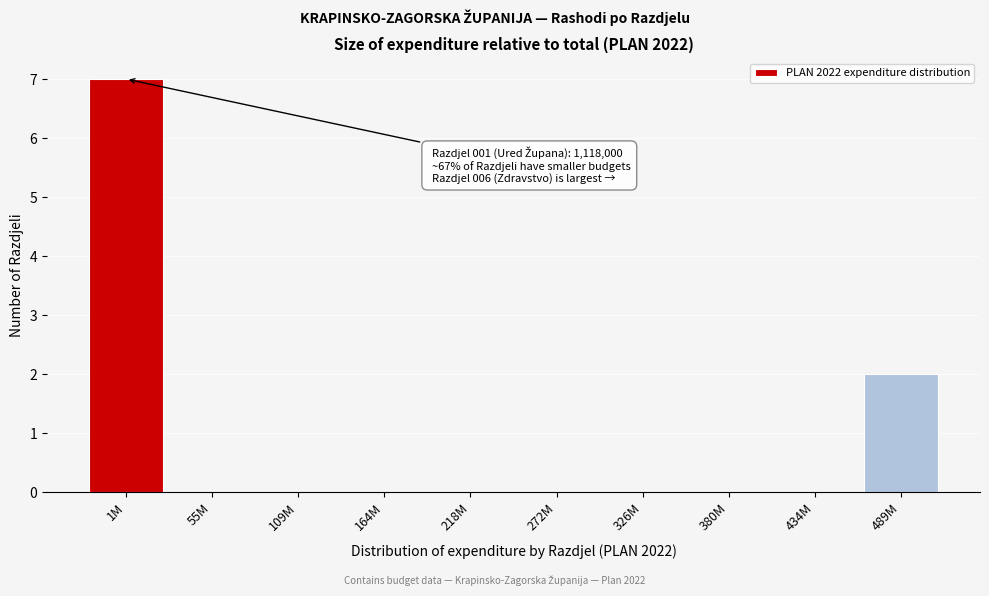

Reading right to left, transcribe all the data shown in this chart.

489M=2	434M=0	380M=0	326M=0	272M=0	218M=0	164M=0	109M=0	55M=0	1M=7